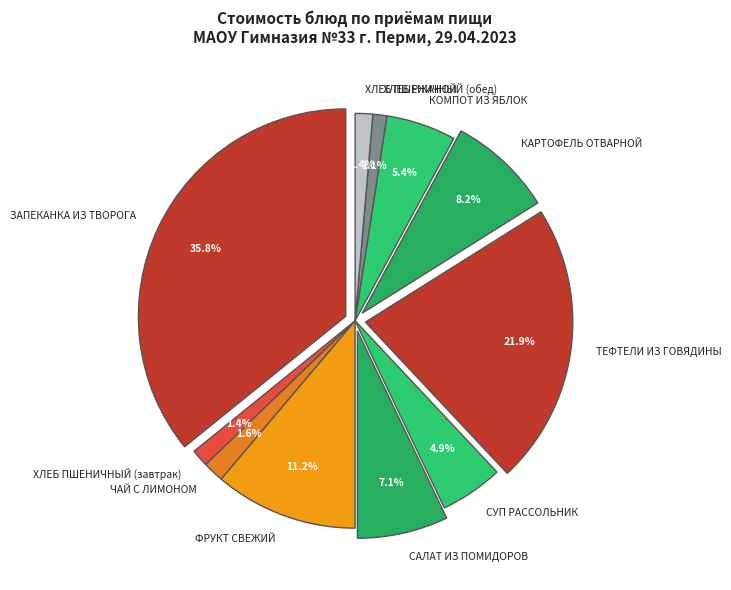

To the nearest percent, what is the difference between the ХЛЕБ ПШЕНИЧНЫЙ (завтрак) and САЛАТ ИЗ ПОМИДОРОВ slice percentages?

6%